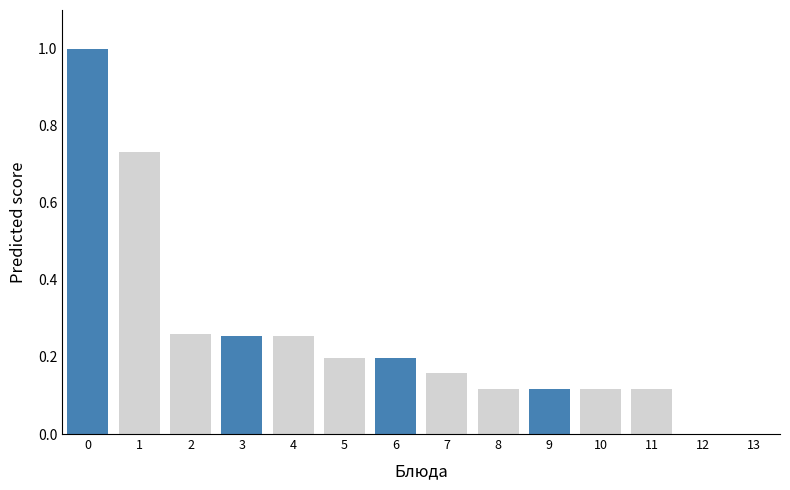

True or false: the data shows 0.1 at 7.

False